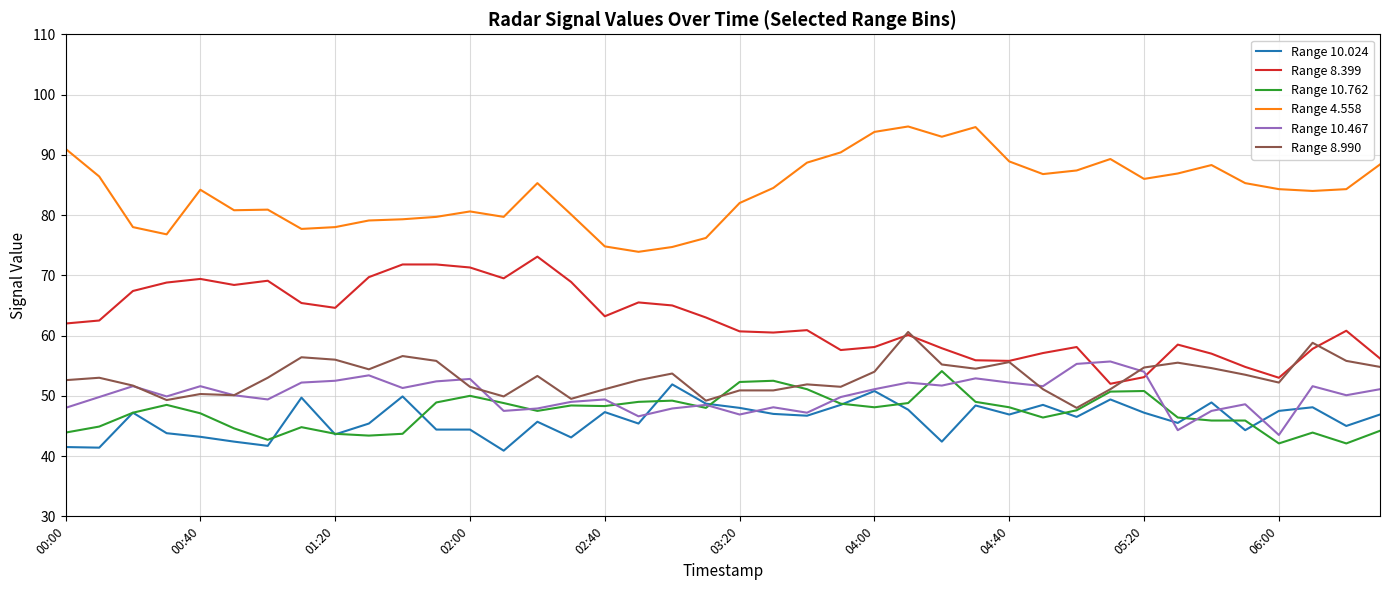

True or false: Range 4.558 and Range 10.024 intersect in this chart.

False